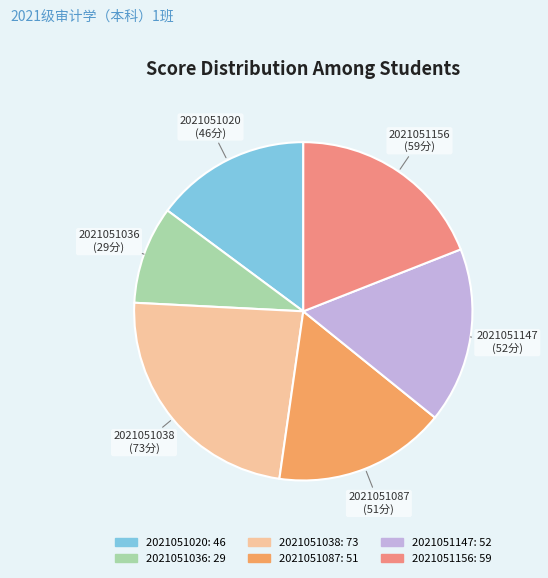

Which slice is the largest?

2021051038